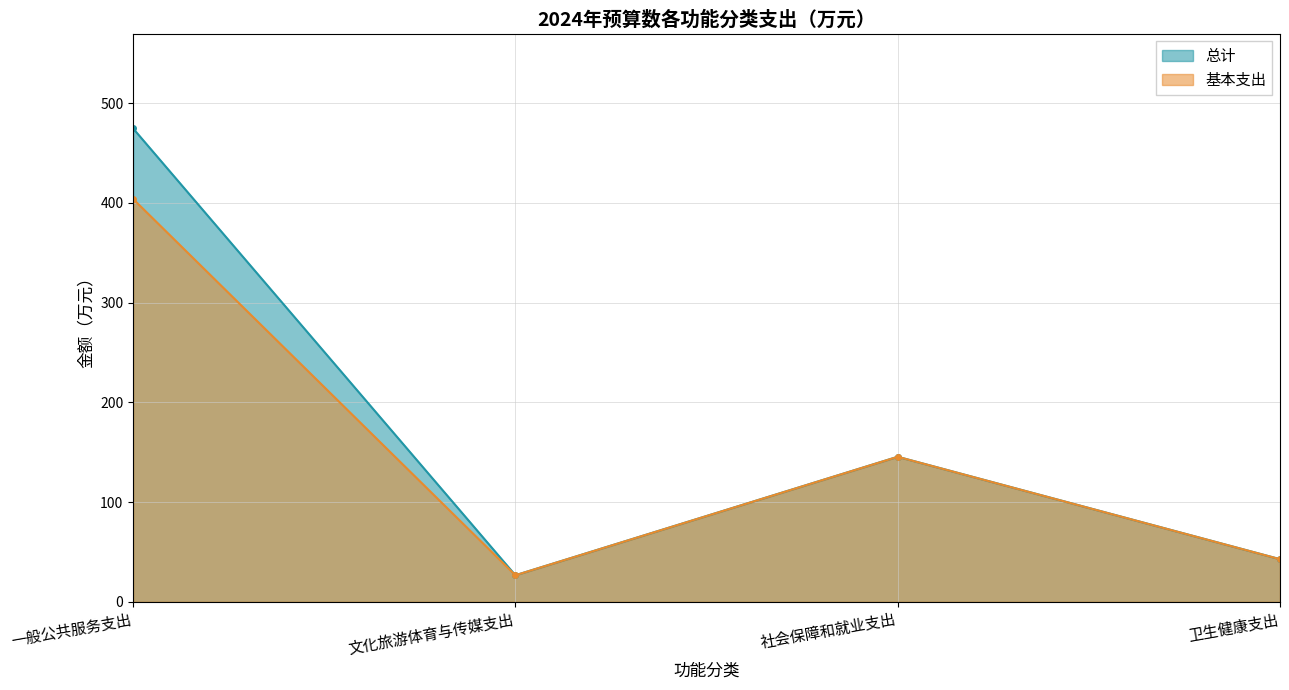

What is the minimum value for 总计?

26.7